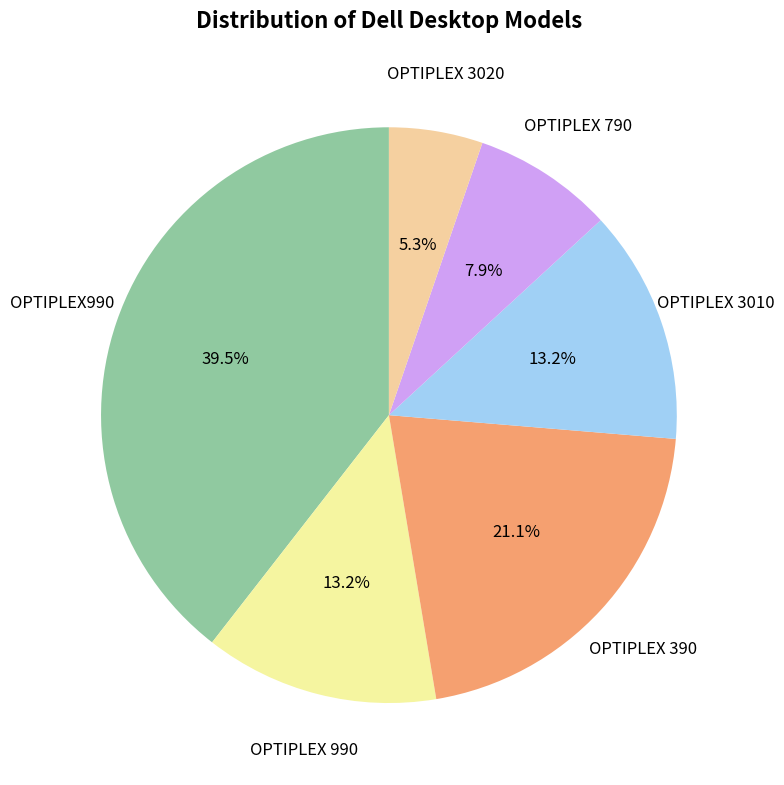

Does any single category account for the majority?

No